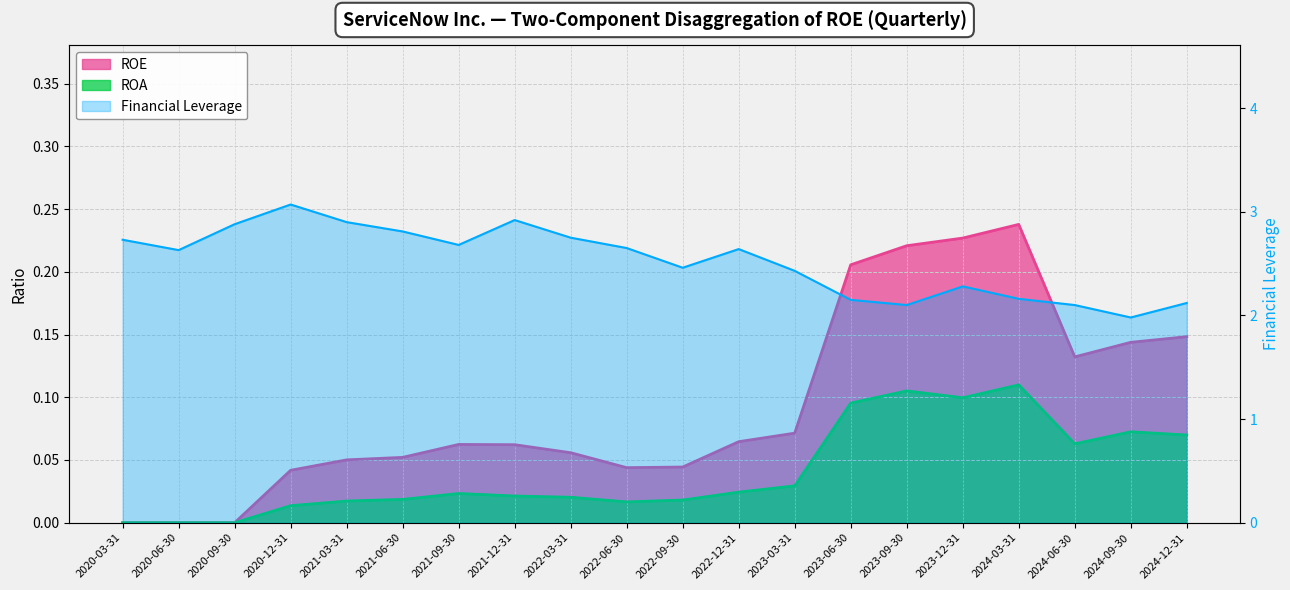

What is the label of the 9th point from the left?

2022-03-31